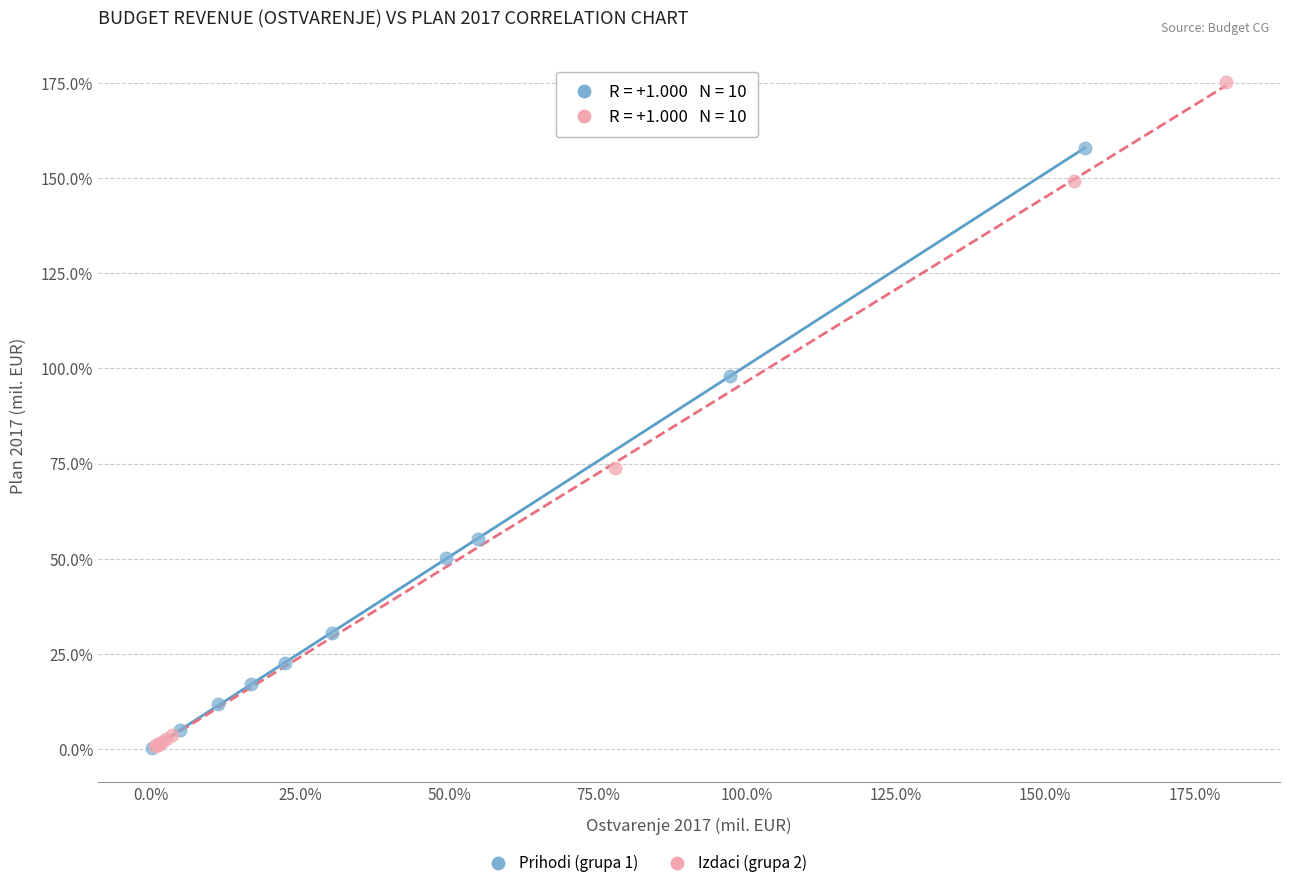

Which series contains the highest Y value?

Izdaci (grupa 2)